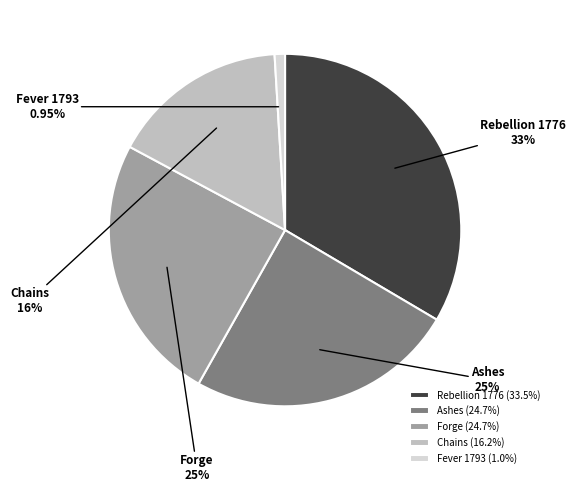

How many segments does this pie chart have?

5